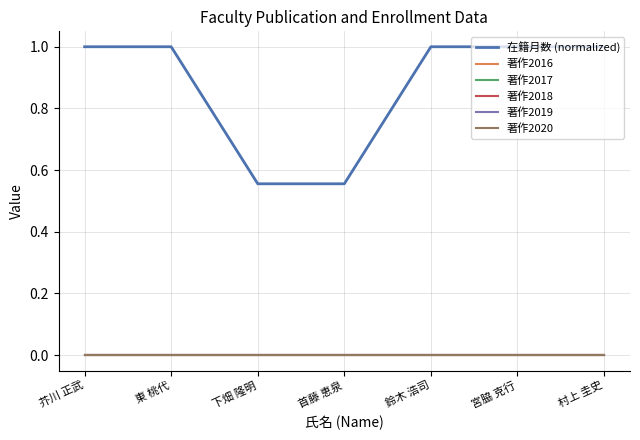

The value of 著作2017 at 首藤 恵泉 is 0.0. True or false?

True